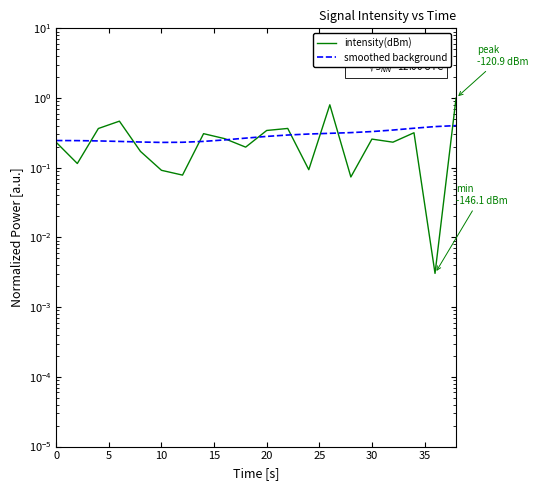

Is it true that intensity(dBm) equals 1.3 at 13?

False